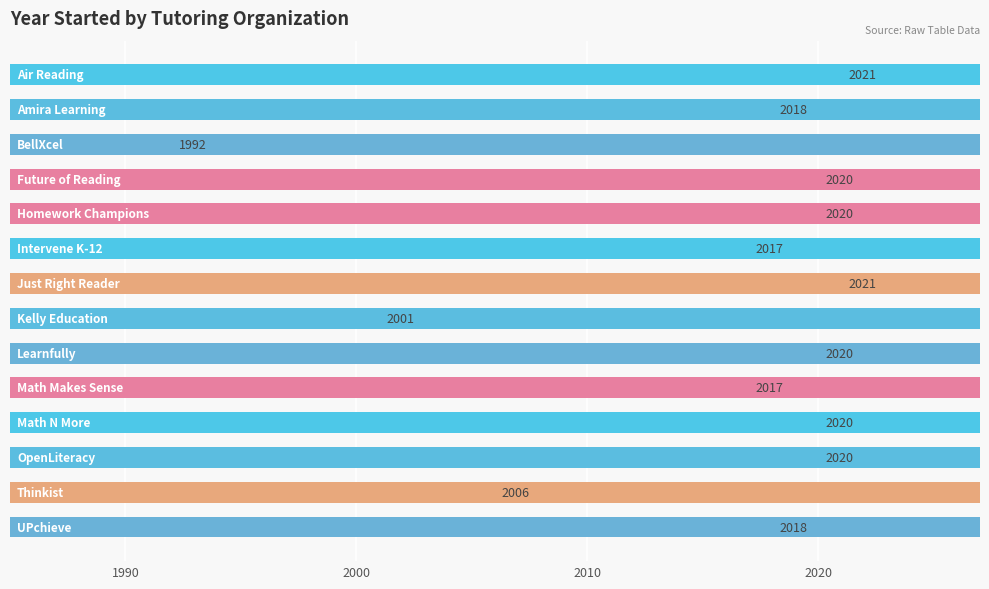

How many data points are less than 2020?

7